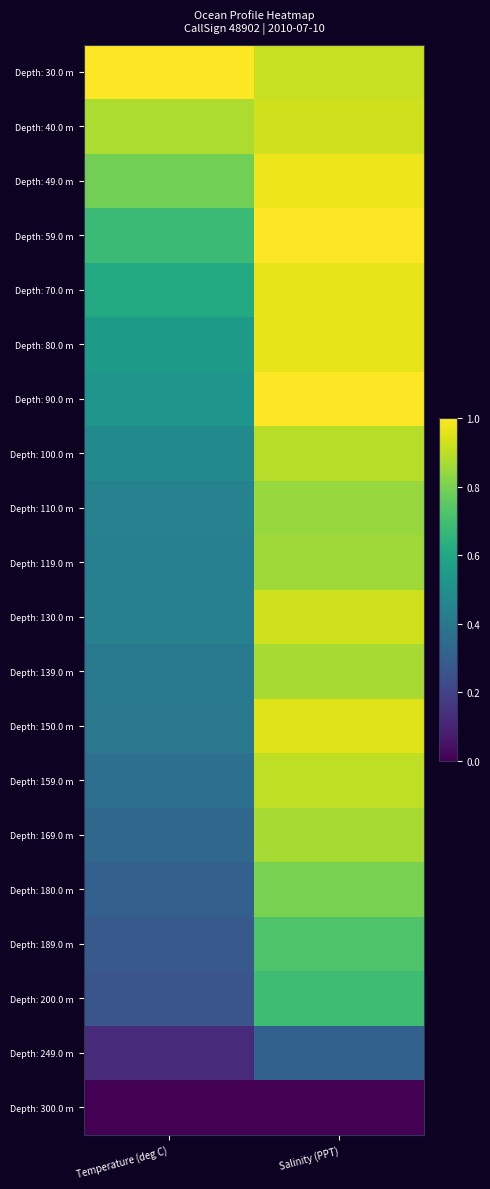

Which series has the largest range (max minus min)?

Depth: 150.0 m